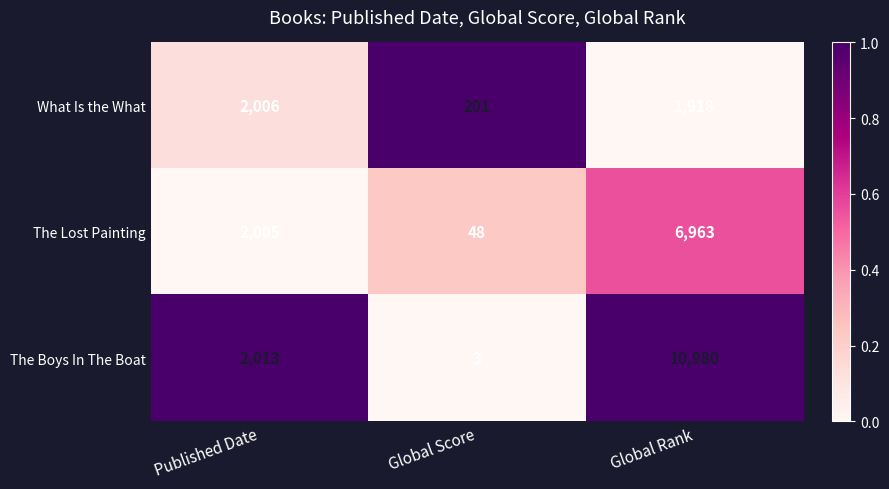

What is the sum of all The Lost Painting values?

9016